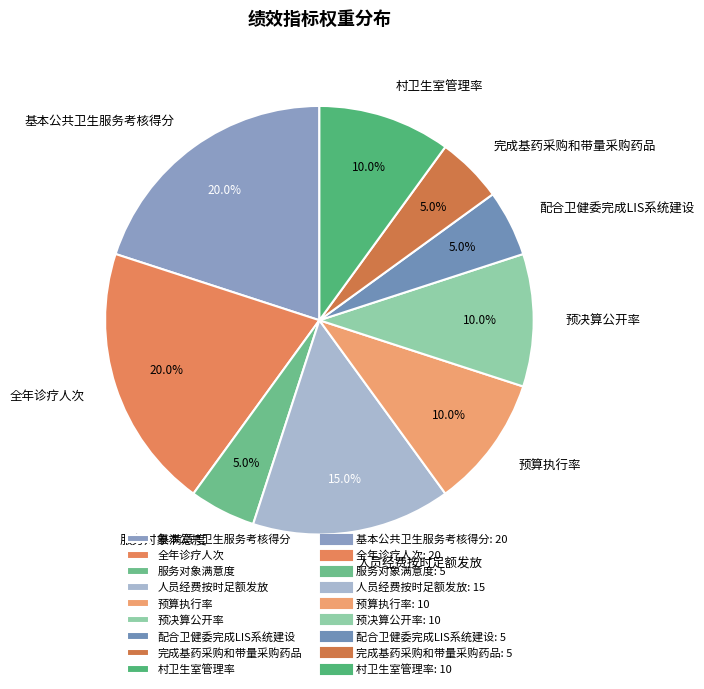

Do 村卫生室管理率 and 服务对象满意度 together represent more than half of the pie?

No